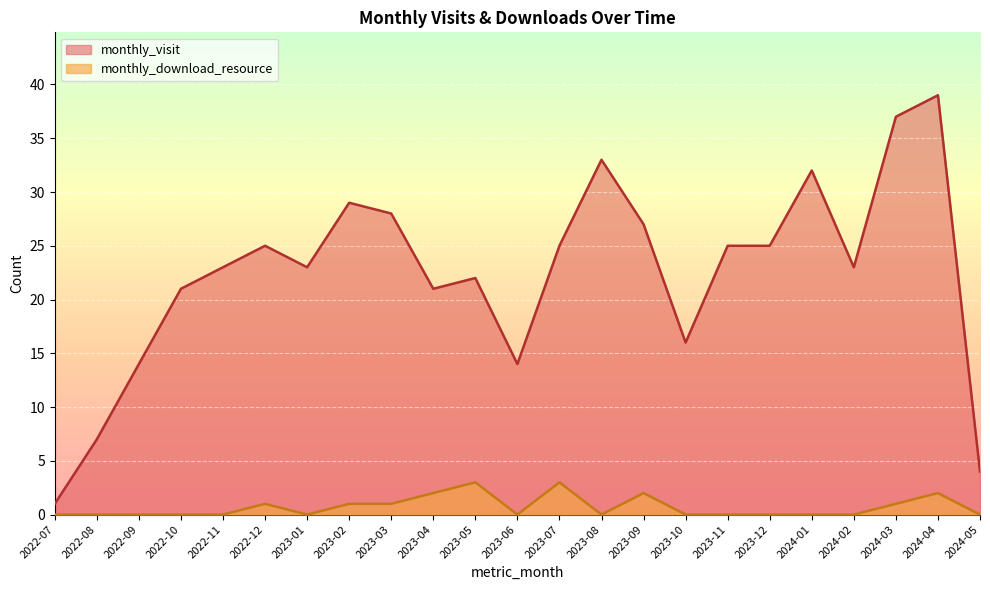

Reading left to right, list all the values displayed in this chart.

monthly_visit: 1	7	14	21	23	25	23	29	28	21	22	14	25	33	27	16	25	25	32	23	37	39	4
monthly_download_resource: 0	0	0	0	0	1	0	1	1	2	3	0	3	0	2	0	0	0	0	0	1	2	0